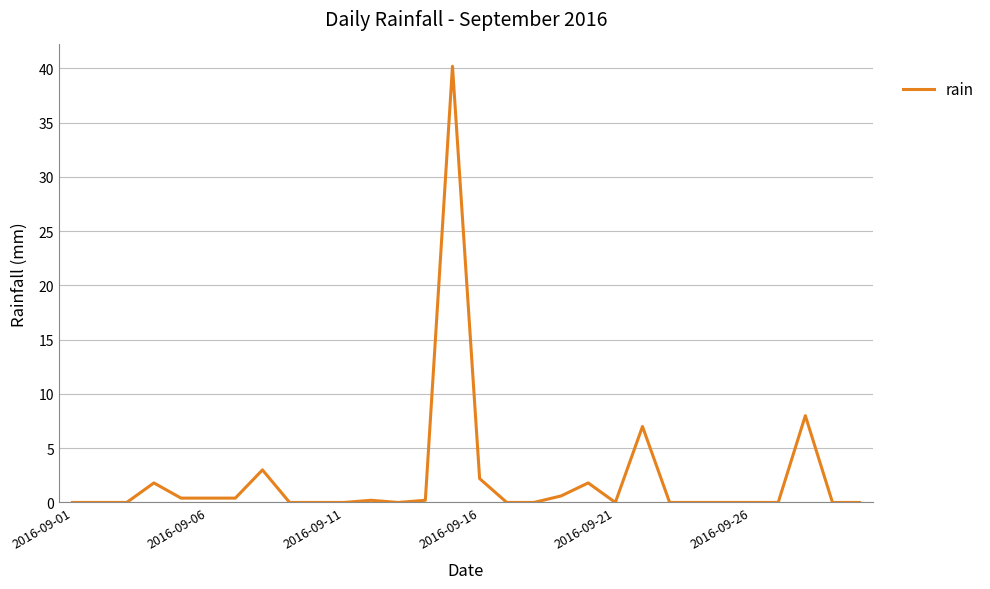

What is the difference between the maximum and minimum values?

40.2